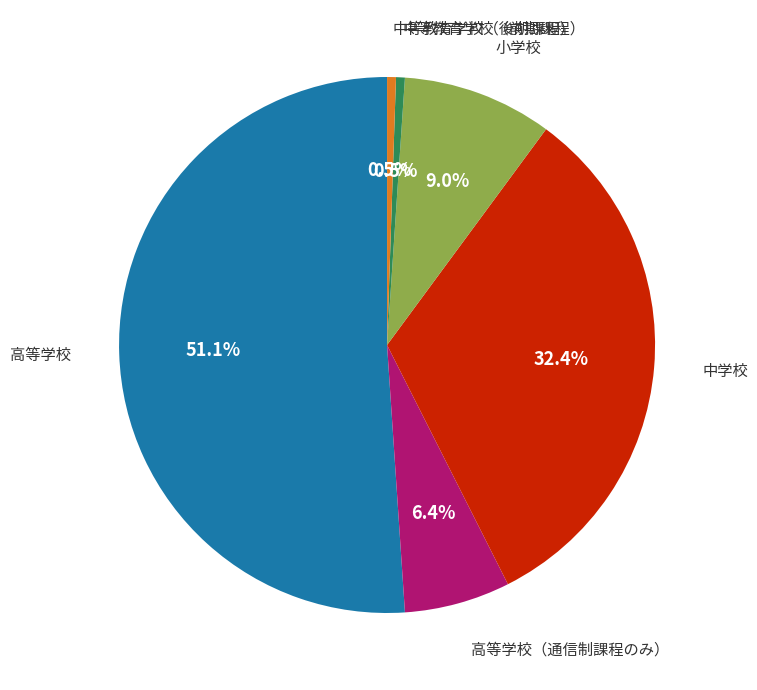

What percentage is the 小学校 slice, to the nearest percent?

9%